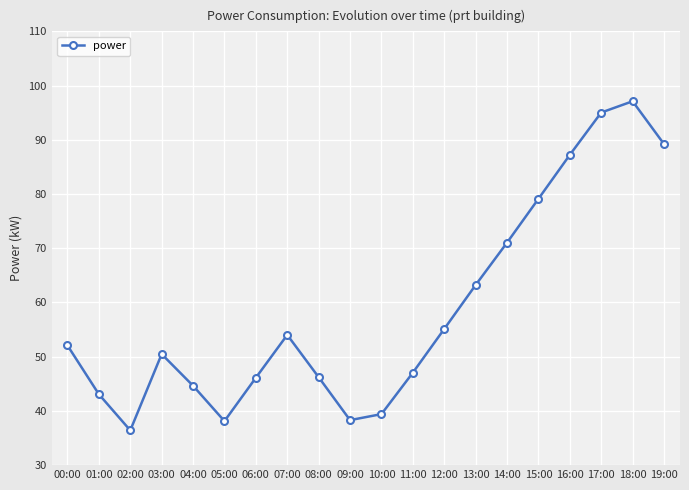

True or false: the data shows 29.3 at 13:00.

False